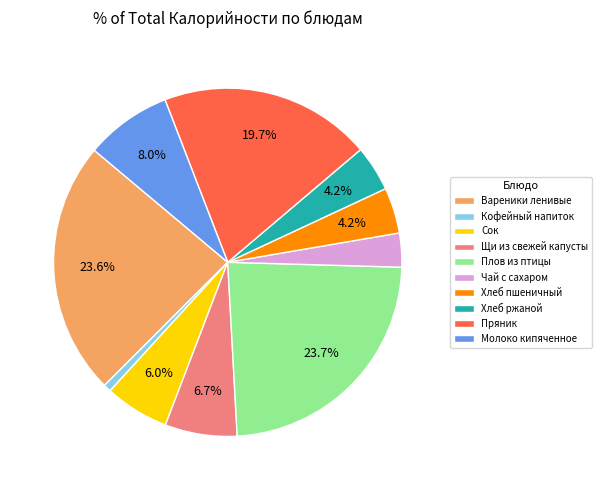

Which slice is the smallest?

Кофейный напиток